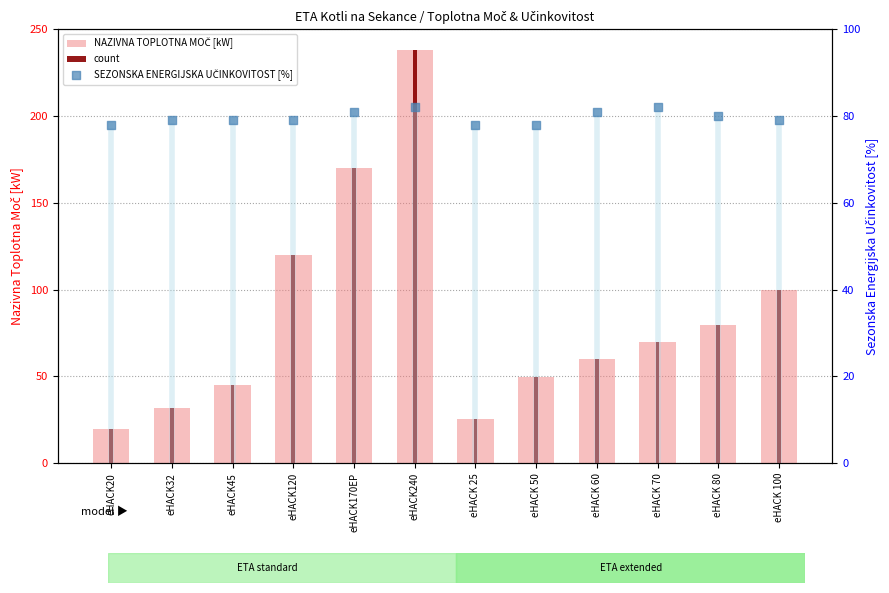

Which series contains the lowest Y value?

NAZIVNA TOPLOTNA MOČ [kW]